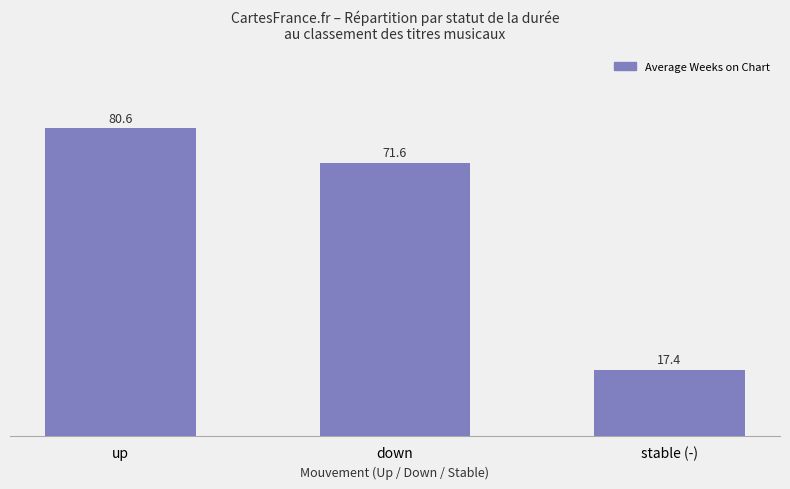

Approximately how many times larger is the value at stable (-) compared to down?

0.2